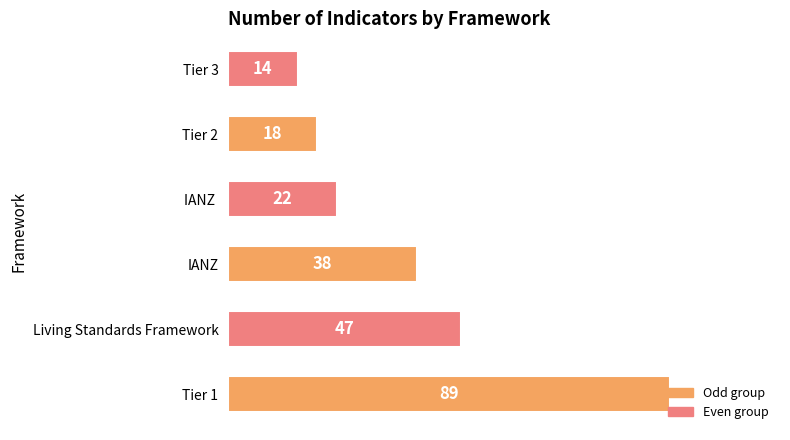

The chart shows a value of 14 at Tier 3. True or false?

True